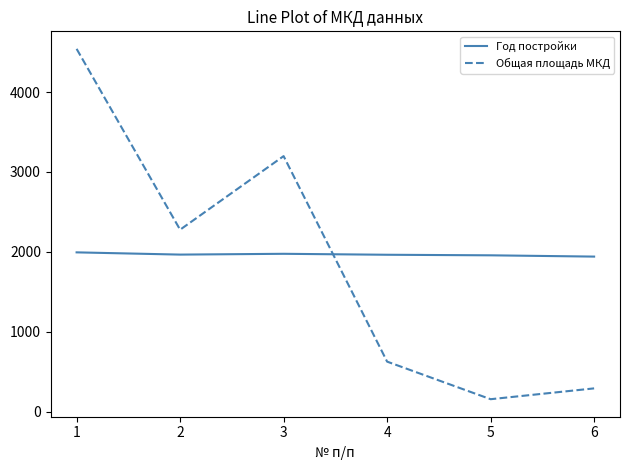

What is the spread (max minus min) of values at 1?

2548.3